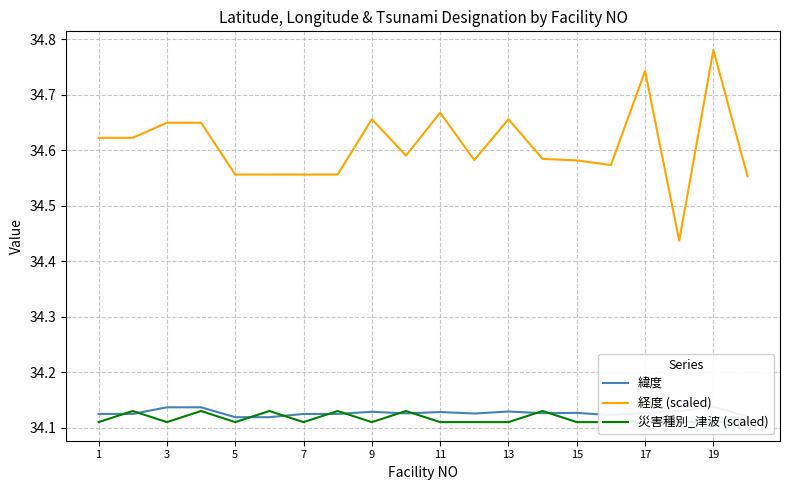

Reading right to left, list all the values displayed in this chart.

緯度: 34.1	34.1	34.1	34.1	34.1	34.1	34.1	34.1	34.1	34.1	34.1	34.1	34.1	34.1	34.1	34.1	34.1	34.1	34.1	34.1
経度 (scaled): 34.6	34.8	34.4	34.7	34.6	34.6	34.6	34.7	34.6	34.7	34.6	34.7	34.6	34.6	34.6	34.6	34.6	34.6	34.6	34.6
災害種別_津波 (scaled): 34.1	34.1	34.1	34.1	34.1	34.1	34.1	34.1	34.1	34.1	34.1	34.1	34.1	34.1	34.1	34.1	34.1	34.1	34.1	34.1